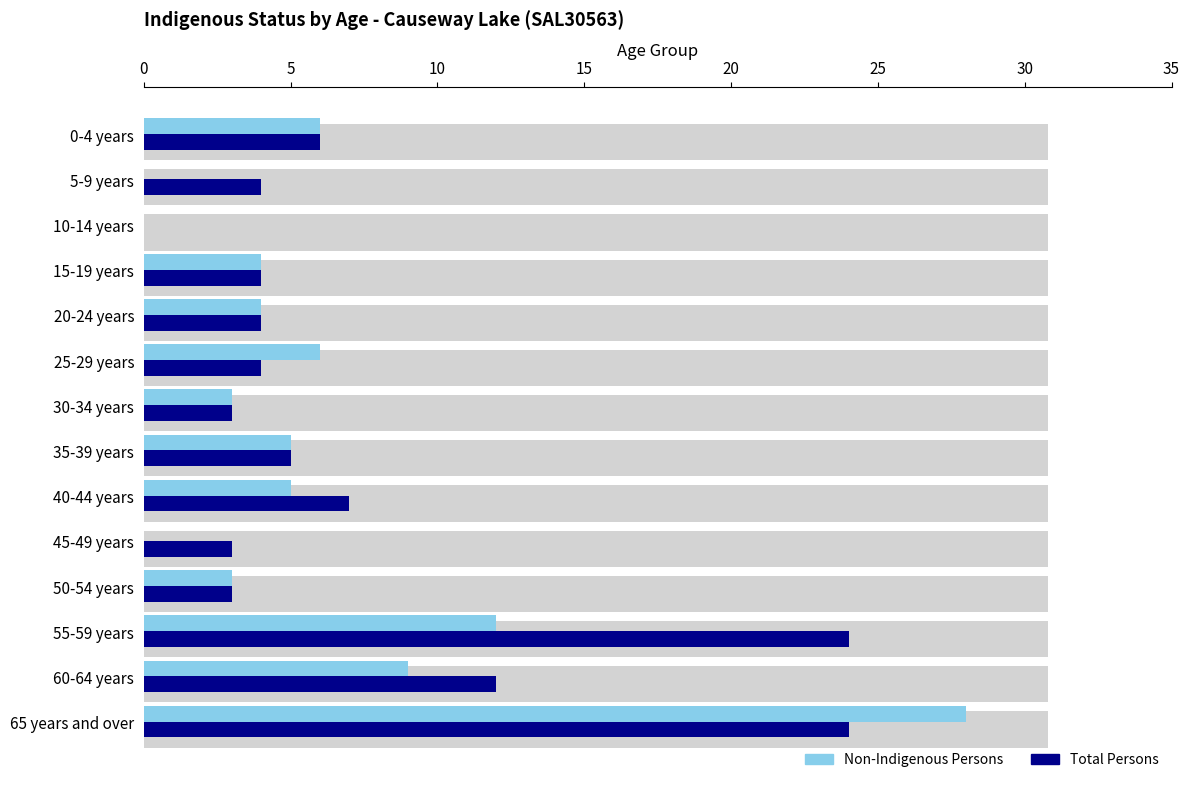

Reading right to left, list all the values displayed in this chart.

Non-Indigenous Persons: 28	9	12	3	0	5	5	3	6	4	4	0	0	6
Total Persons: 24	12	24	3	3	7	5	3	4	4	4	0	4	6